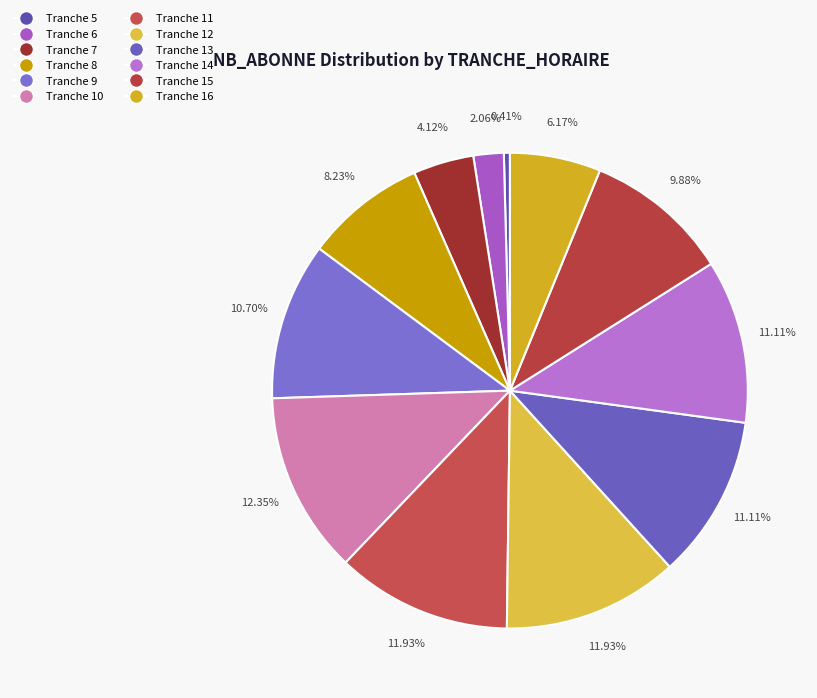

How many slices are in this pie chart?

12